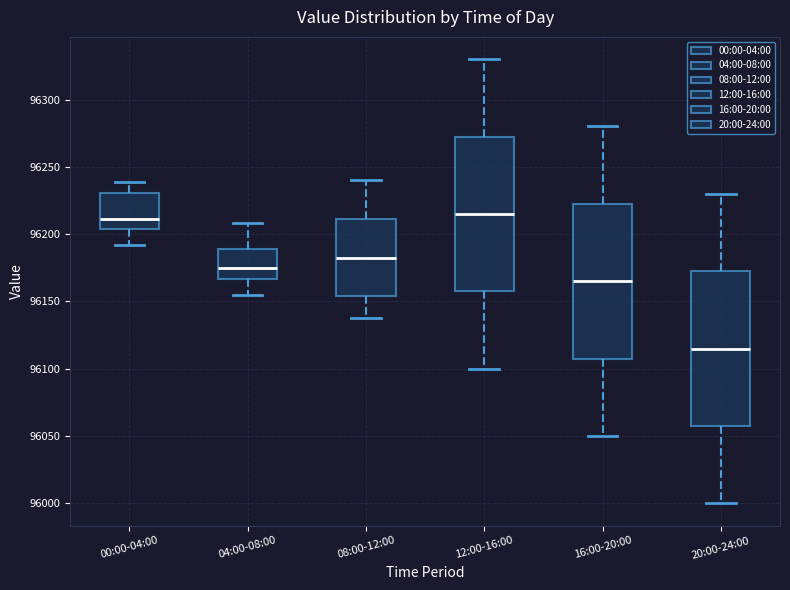

Reading left to right, read every box against the y-axis: the position of its median line, the range the box covers, and the ends of its whiskers. The values are not printed on the chart, so give them approximately, as read against the axis.

00:00-04:00: median 96210, box 96205 to 96230, whiskers 96190 to 96240
04:00-08:00: median 96175, box 96165 to 96190, whiskers 96155 to 96210
08:00-12:00: median 96185, box 96155 to 96210, whiskers 96140 to 96240
12:00-16:00: median 96215, box 96160 to 96275, whiskers 96100 to 96330
16:00-20:00: median 96165, box 96110 to 96225, whiskers 96050 to 96280
20:00-24:00: median 96115, box 96060 to 96175, whiskers 96000 to 96230